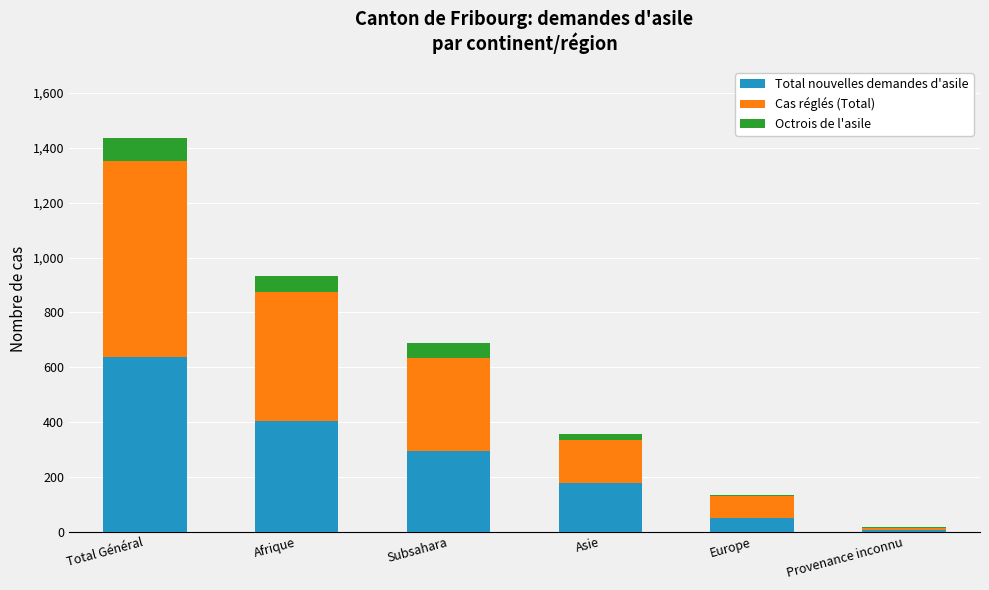

Reading left to right, what are the values for Total nouvelles demandes d'asile?

Total Général=637	Afrique=404	Subsahara=295	Asie=178	Europe=49	Provenance inconnu=6